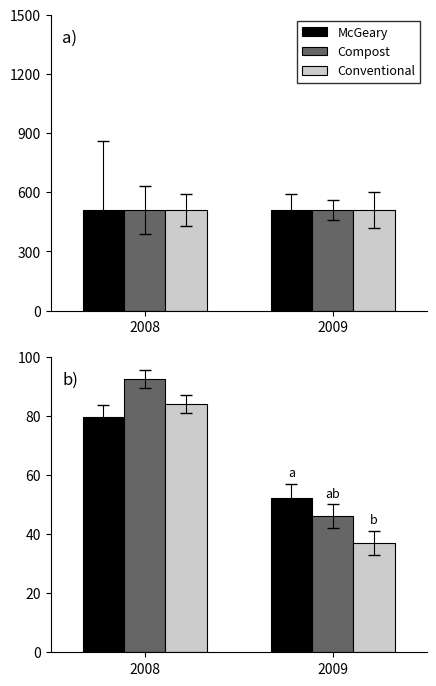

How many Conventional values are between 37 and 84?

2